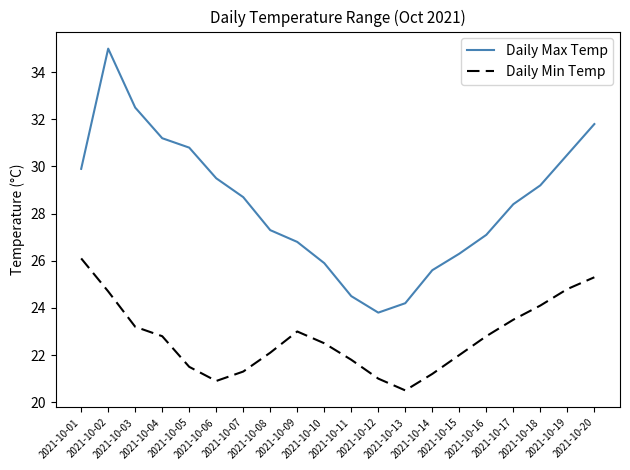

What value does the Daily Min Temp series have at 2021-10-17?

23.5